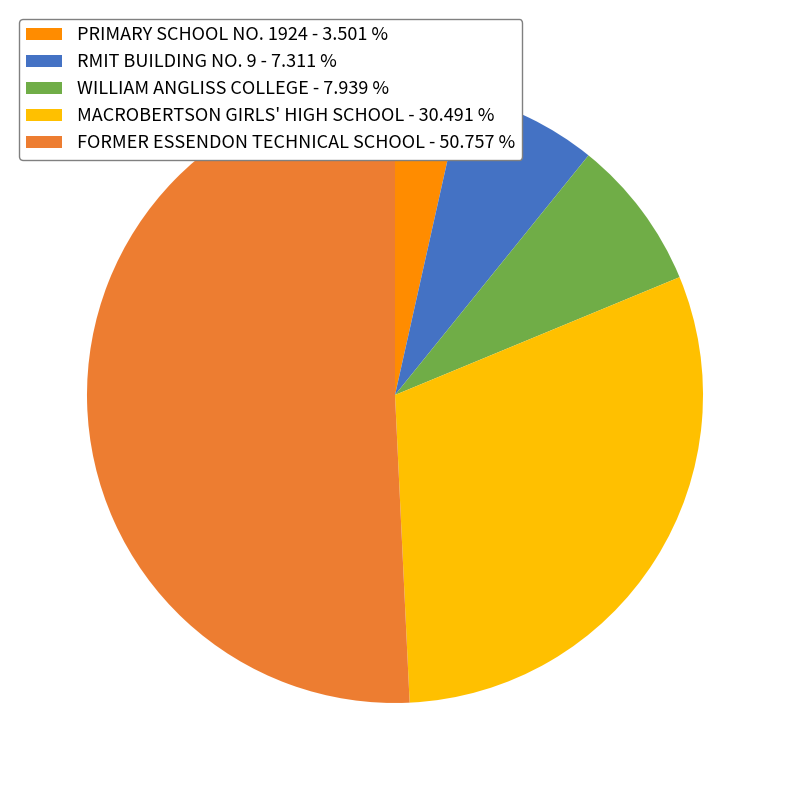

What is the ratio of the value at RMIT BUILDING NO. 9 - 7.311 % to the value at WILLIAM ANGLISS COLLEGE - 7.939 %?

0.9